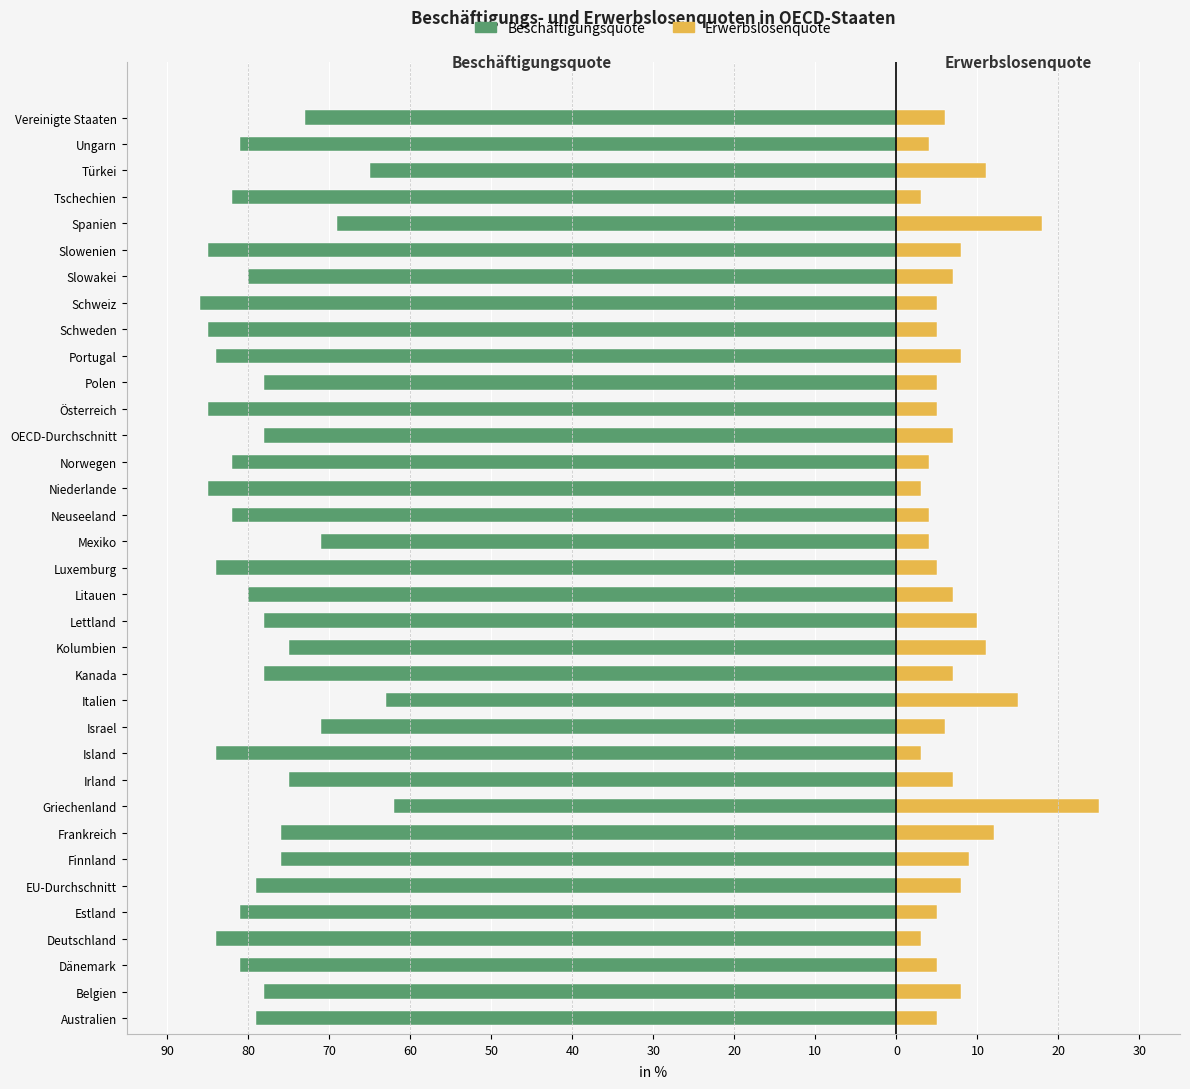

Does the chart contain stacked bars?

No